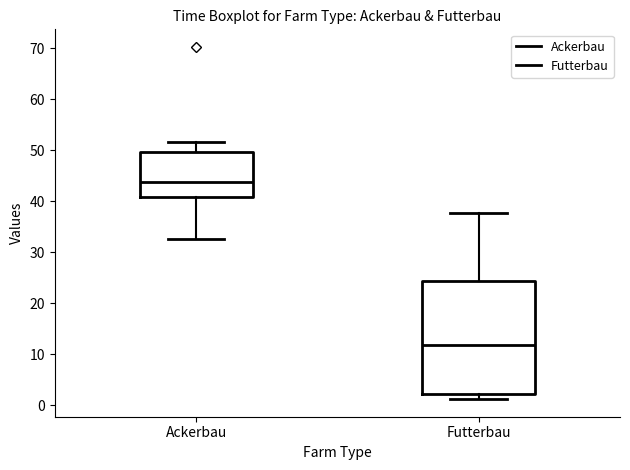

Where is the lower edge of the box for Ackerbau on the y-axis? The values are not printed on the chart, so give them approximately, as read against the axis.

41